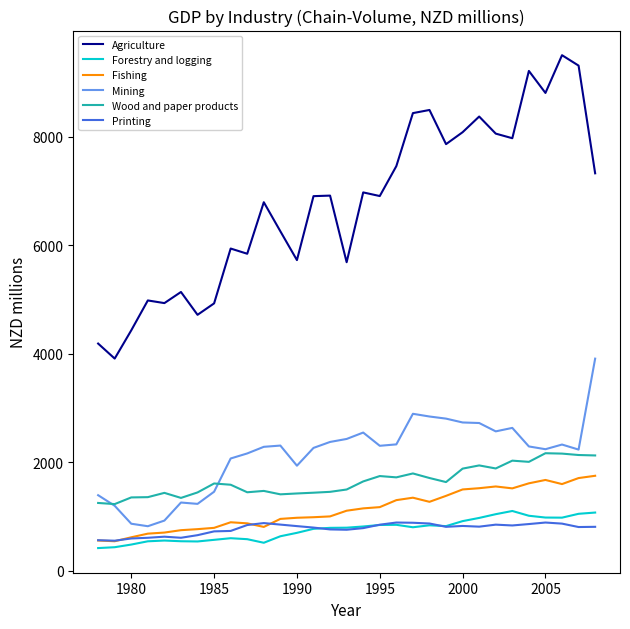

What is the greatest value displayed?

9506